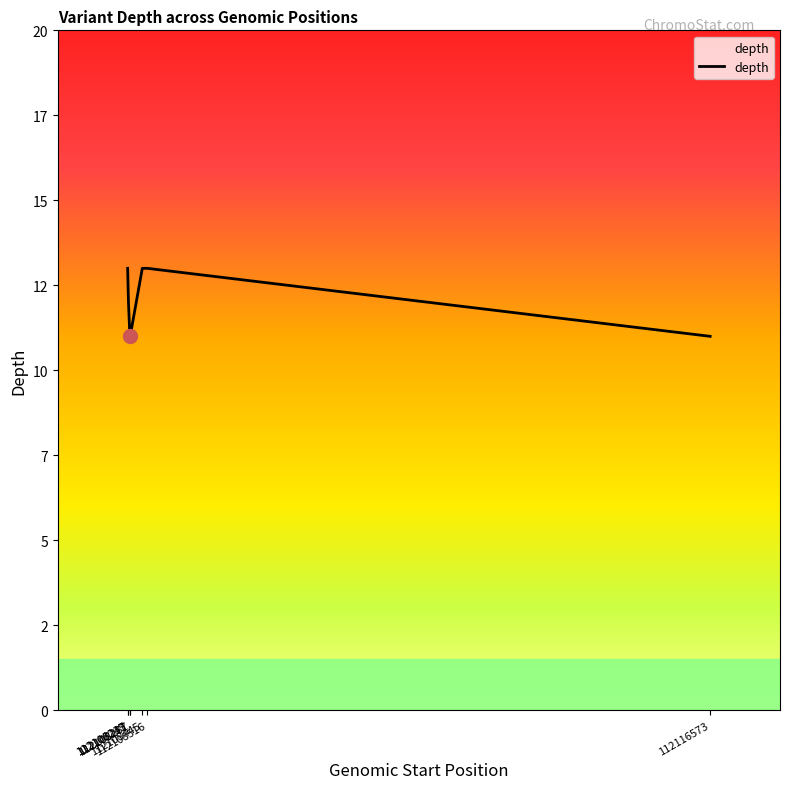

What is the sum of all values?

84